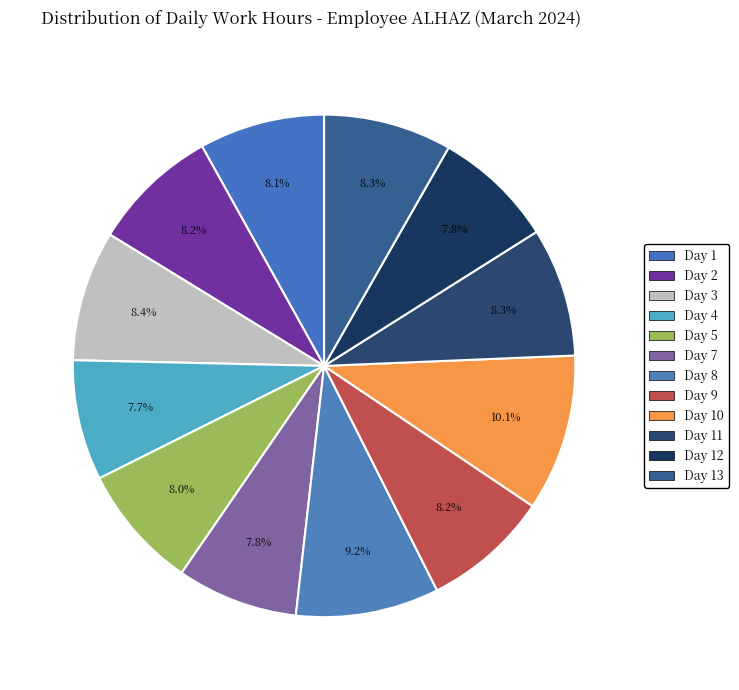

How many slices are in this pie chart?

12